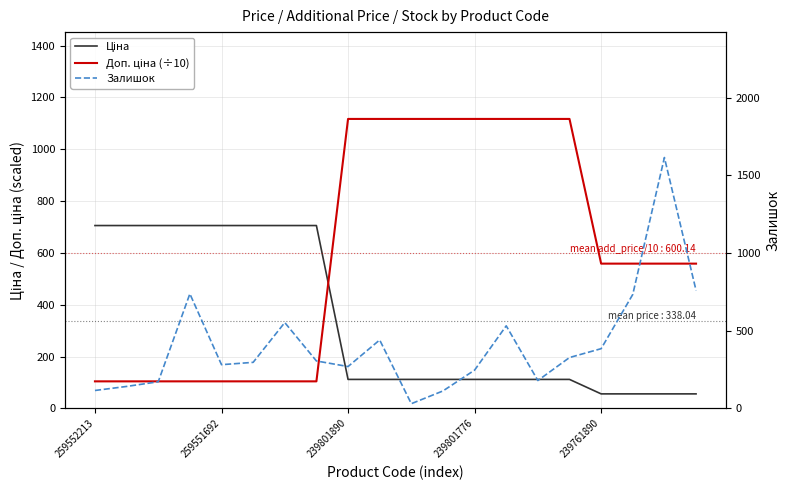

Between 259552213 and 19, which series saw the biggest shift?

Ціна